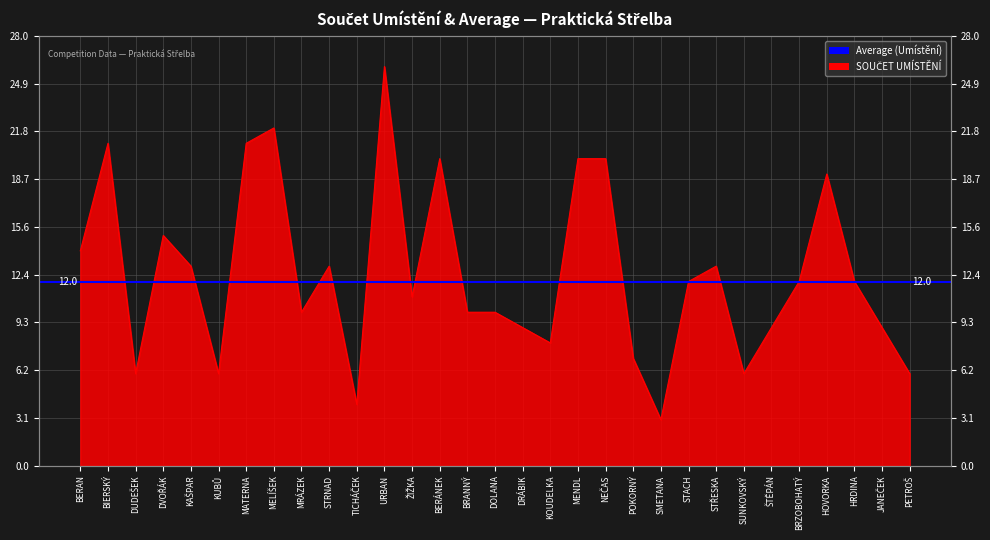

Approximately how many times larger is the value at HOVORKA compared to MATERNA?

0.9